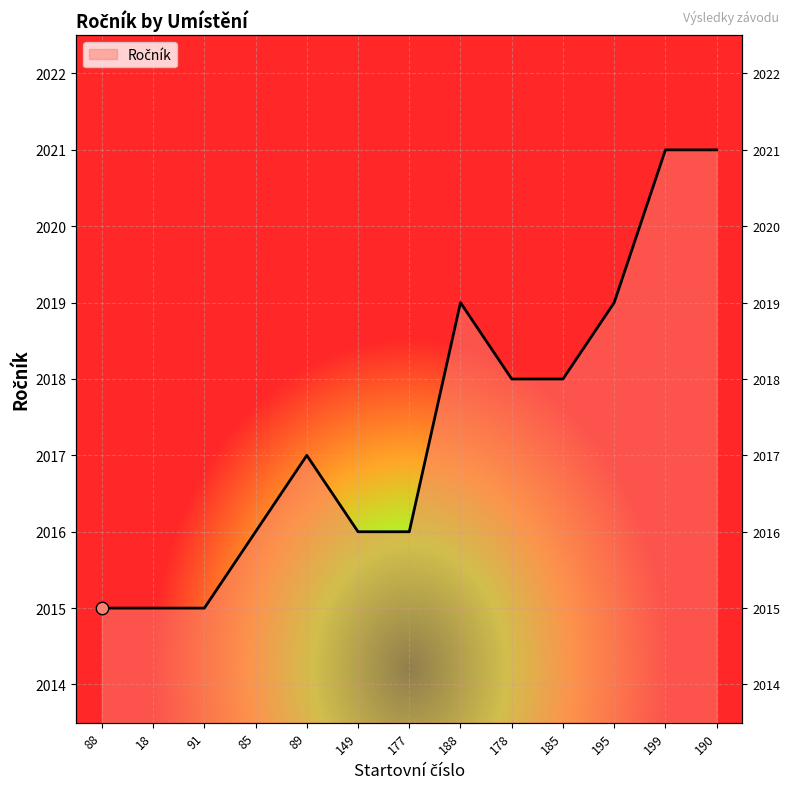

What is the change in value from 177 to 185?

+2